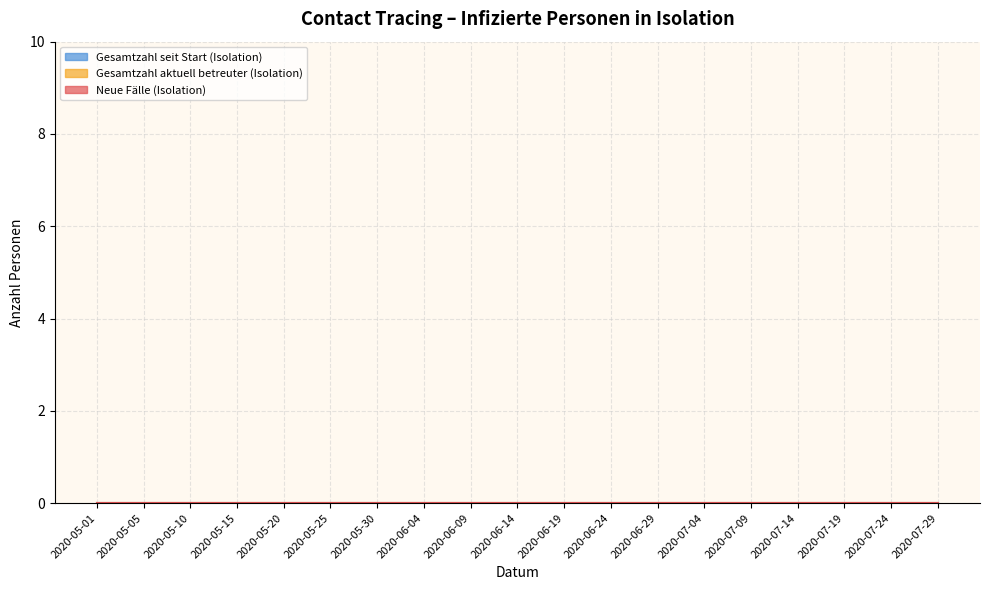

What is the label of the 1st point from the right?

2020-07-29